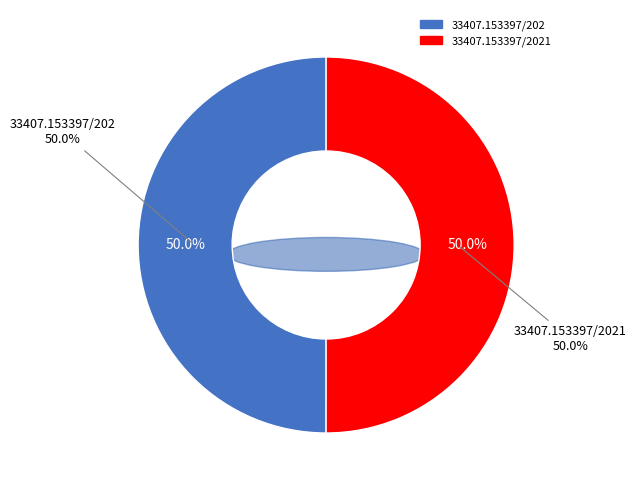

Which category accounts for the majority?

33407.153397/2021